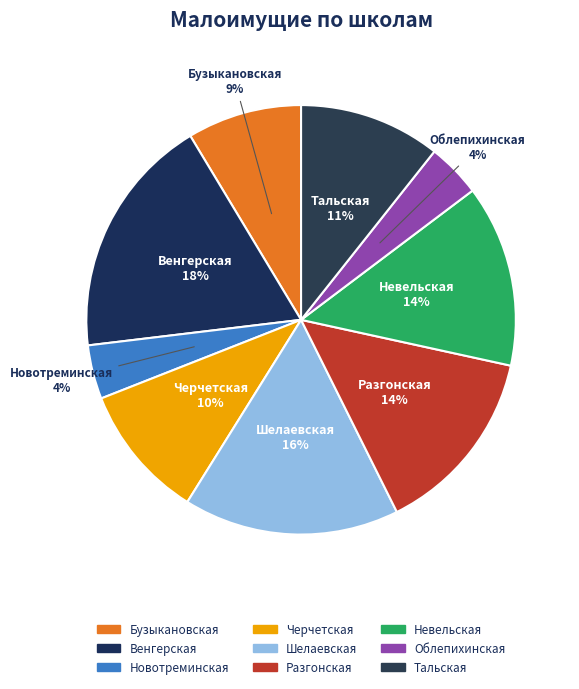

Does any single category account for the majority?

No